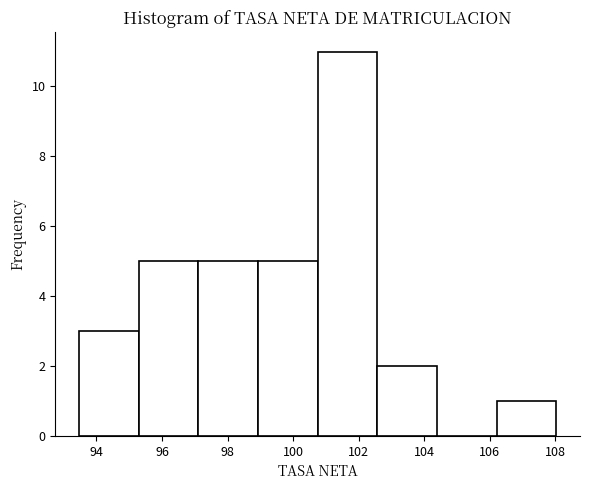

Over which range of the x-axis is the bar tallest?

100.8 to 102.6